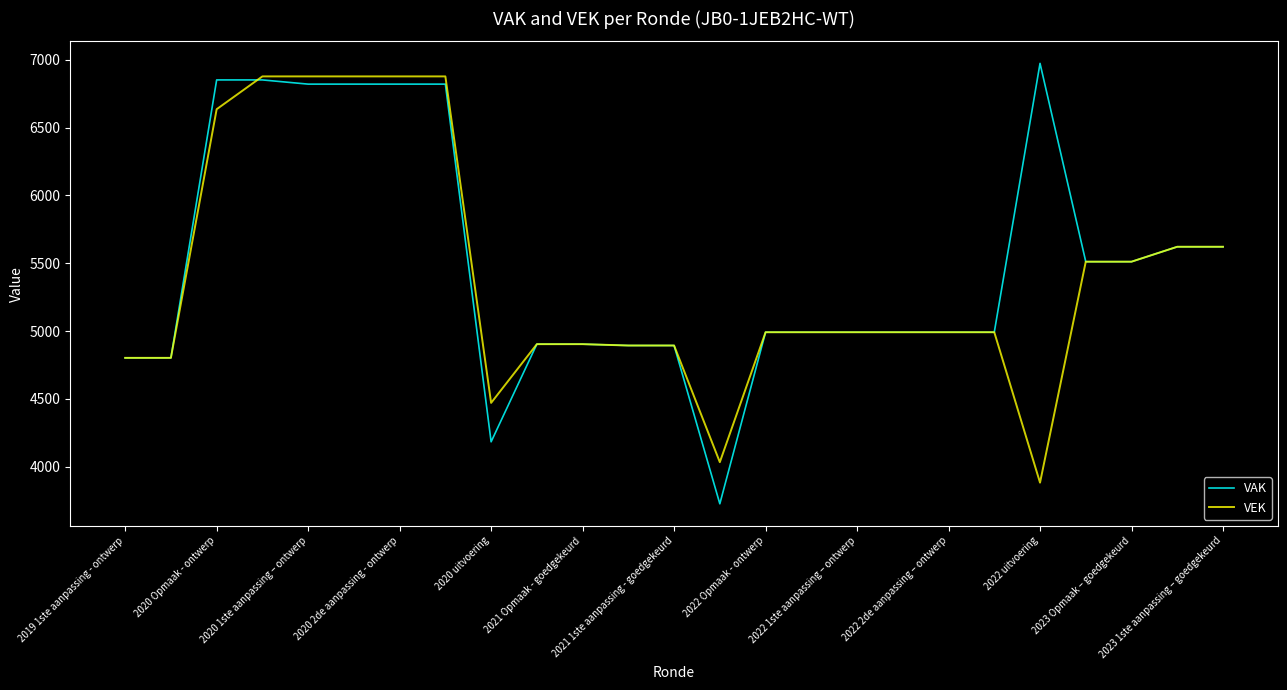

What is the minimum value shown in the chart?

3727